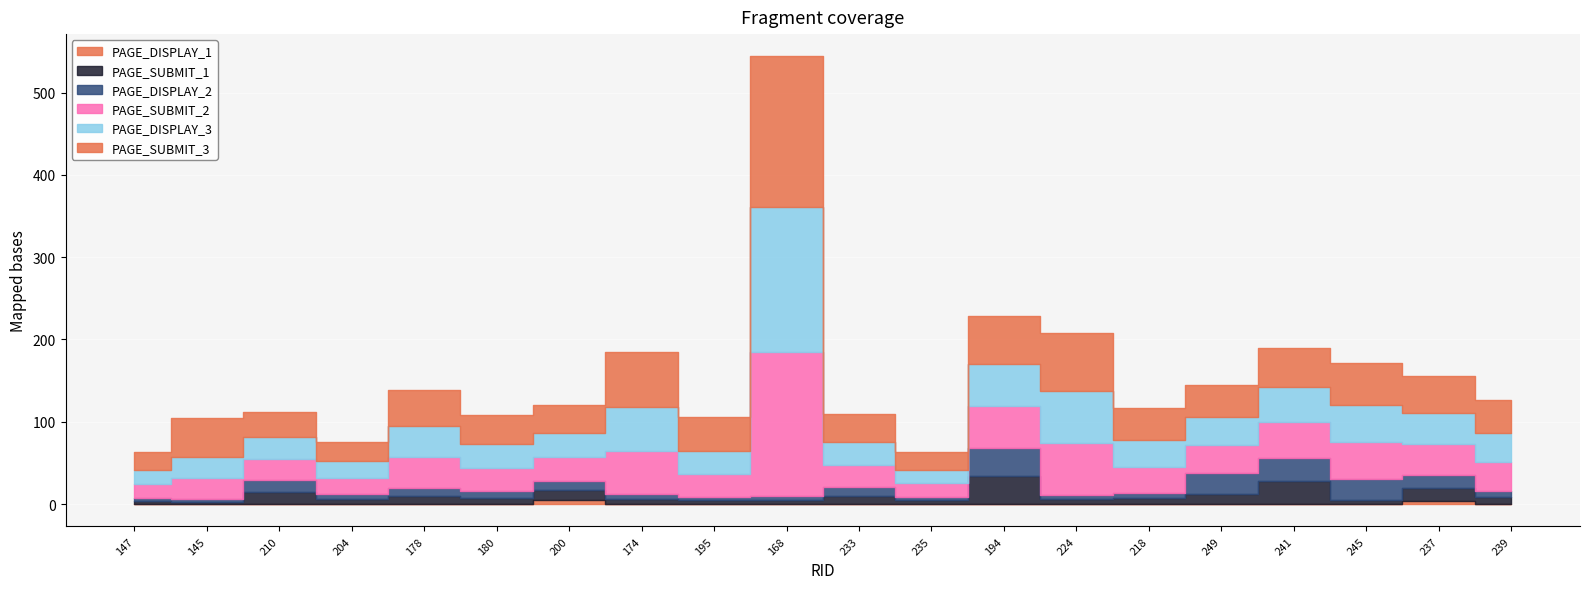

At how many categories does at least one series exceed 143?

1